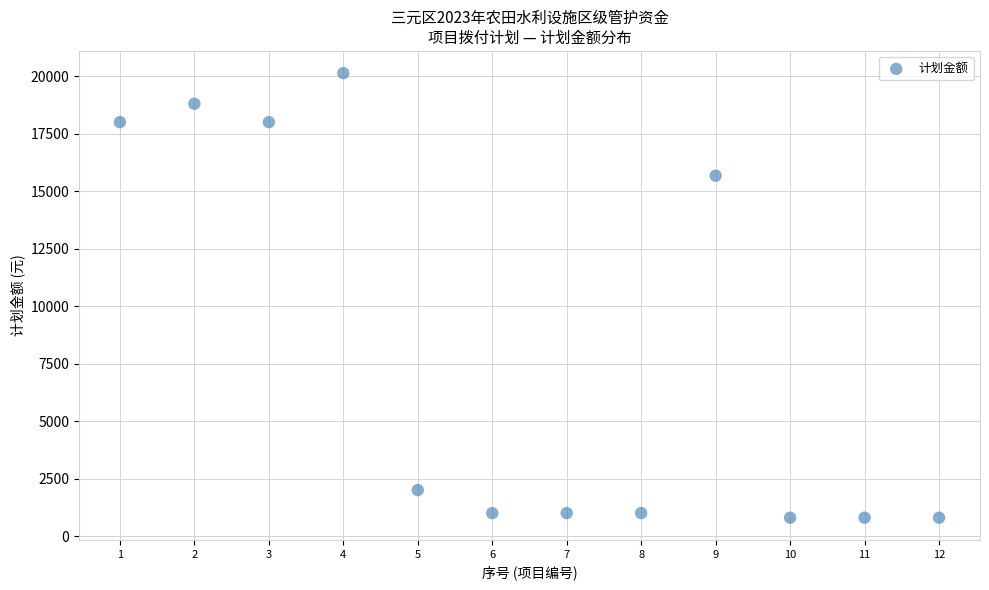

What Y value in the scatter plot is closest to 10465?

15670